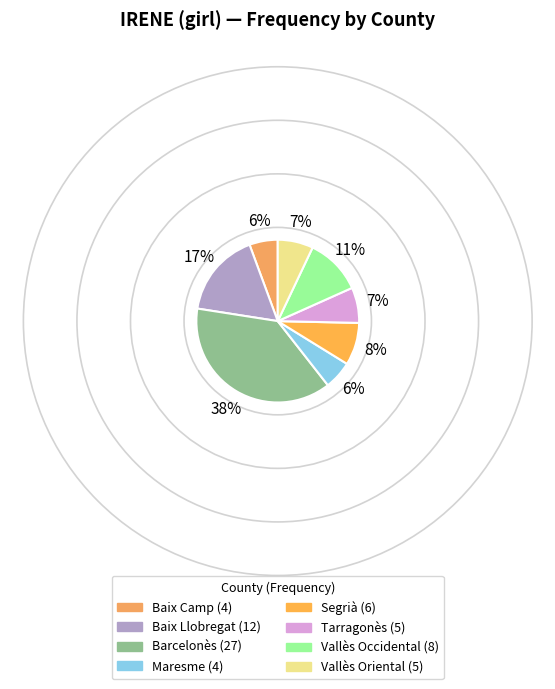

Rank the categories by value from highest to lowest.

Barcelonès, Baix Llobregat, Vallès Occidental, Segrià, Tarragonès, Vallès Oriental, Baix Camp, Maresme